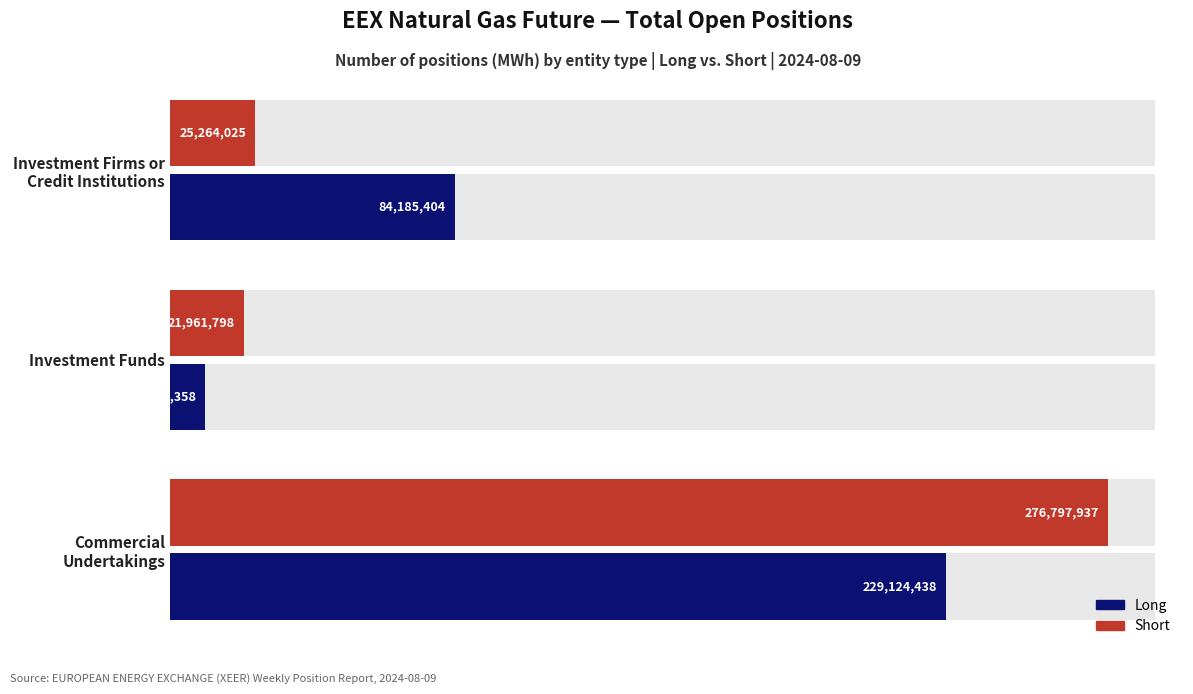

What is the approximate value of Short at Investment Funds, to the nearest 100?

21961800